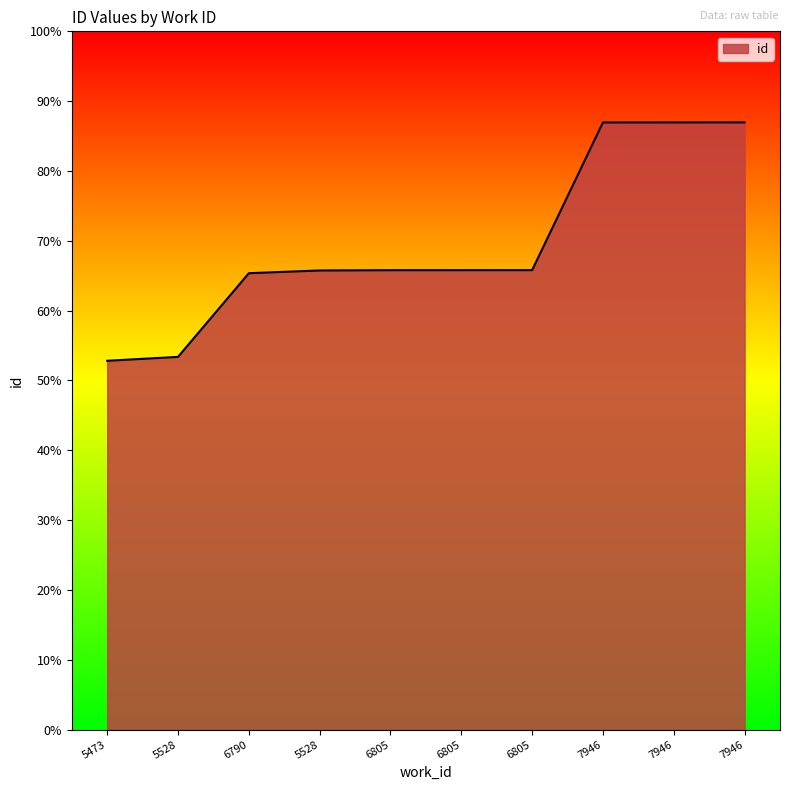

Does the chart have visible grid lines?

No